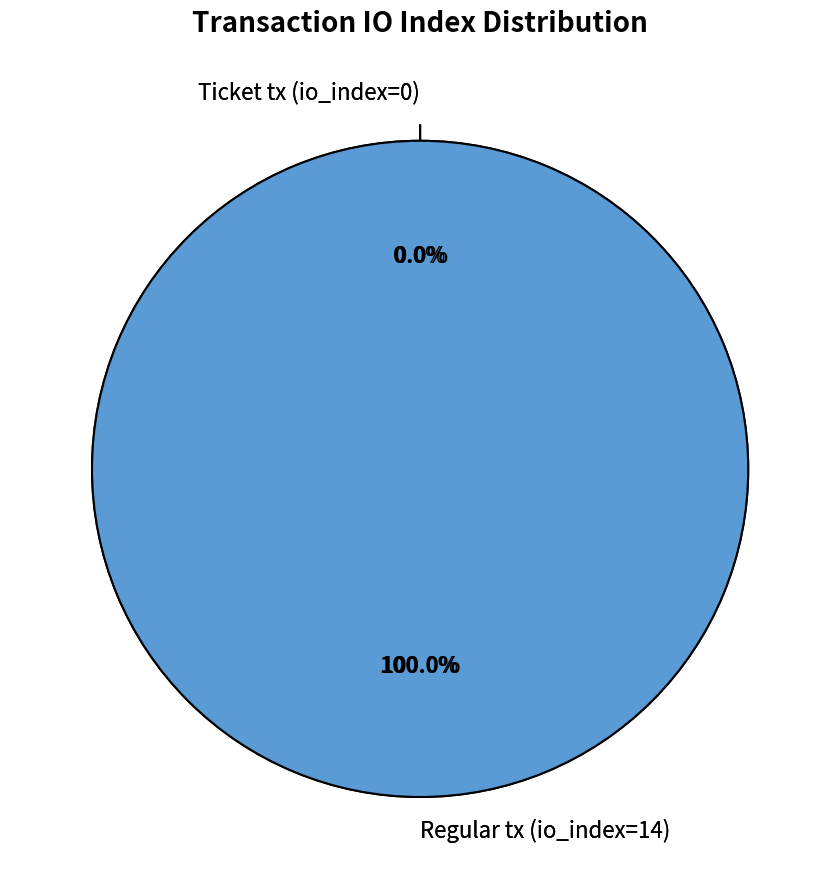

Is Regular tx (io_index=14) the majority of the pie?

Yes